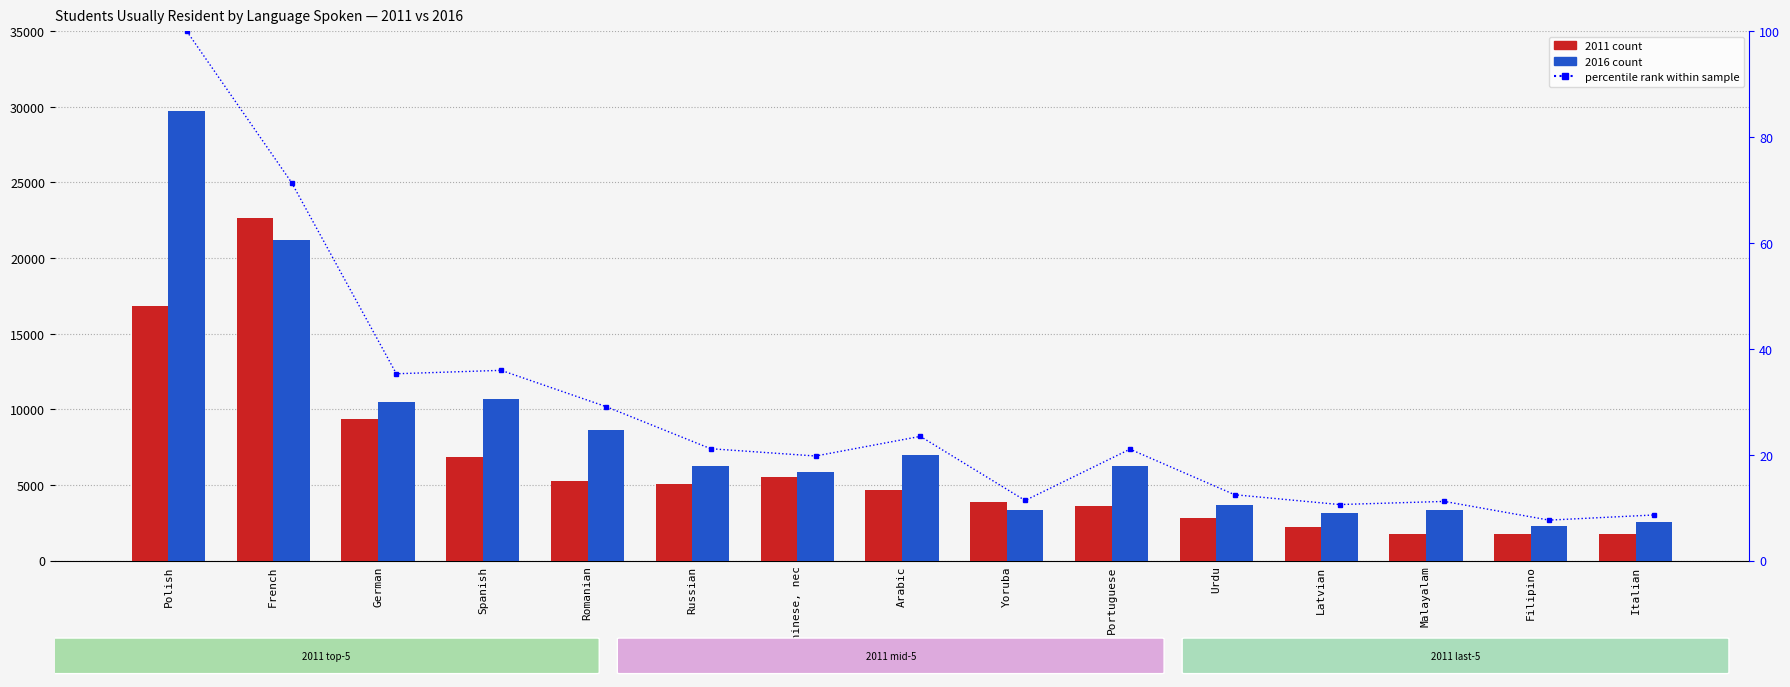

What is the approximate value at Filipino?

7.6